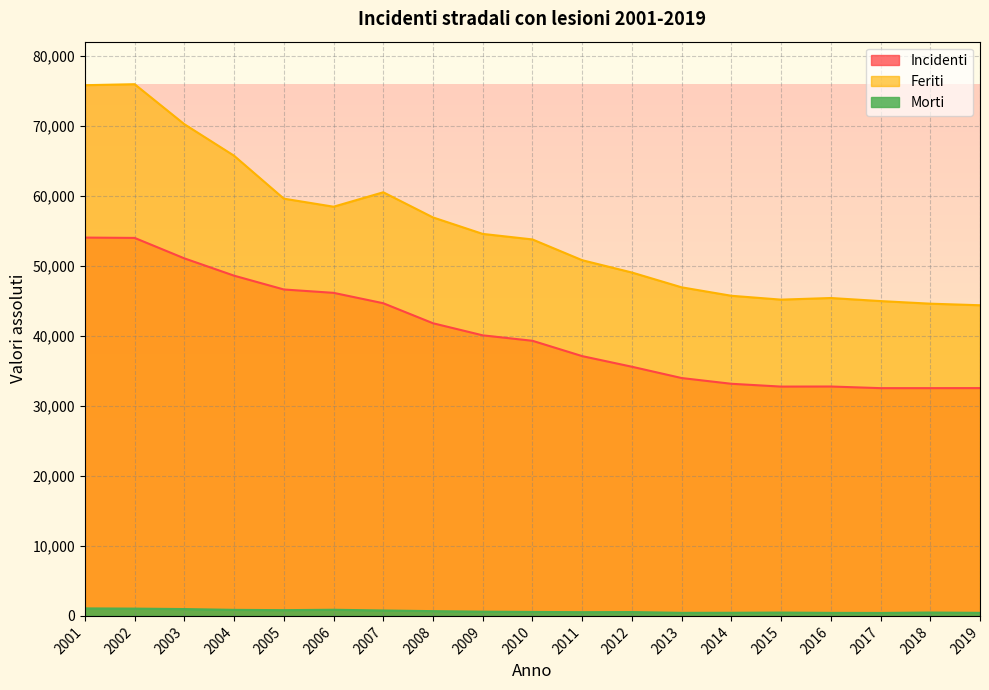

Does the chart display data point markers on the line(s)?

No